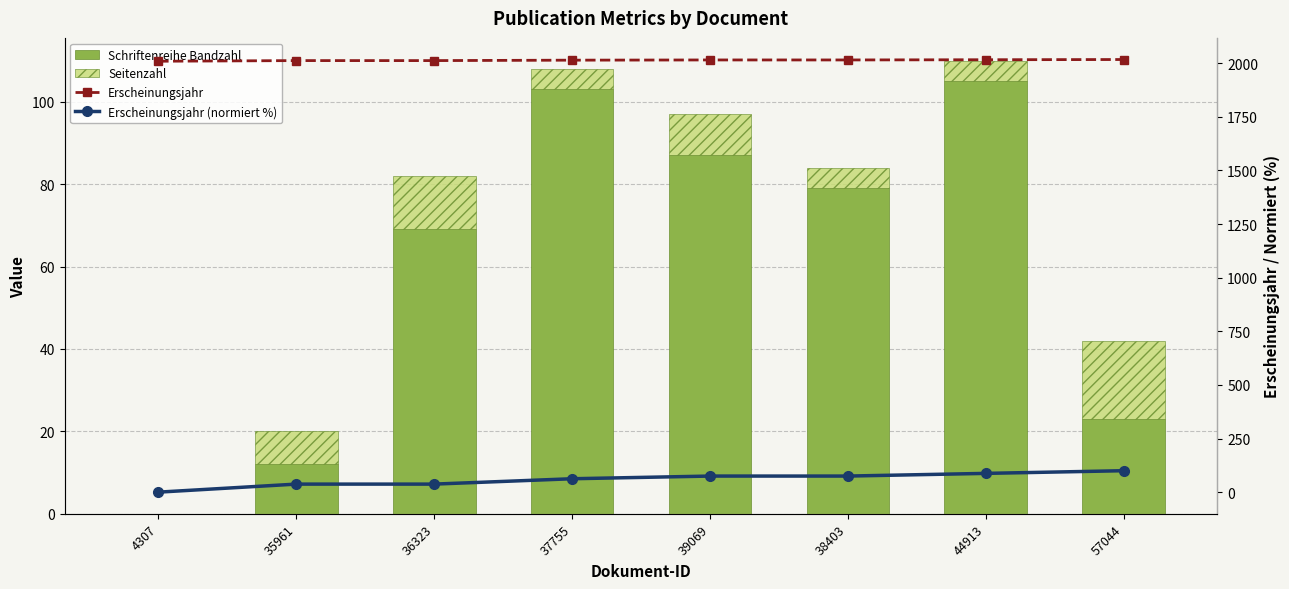

What is the minimum value for Erscheinungsjahr?

2009.0